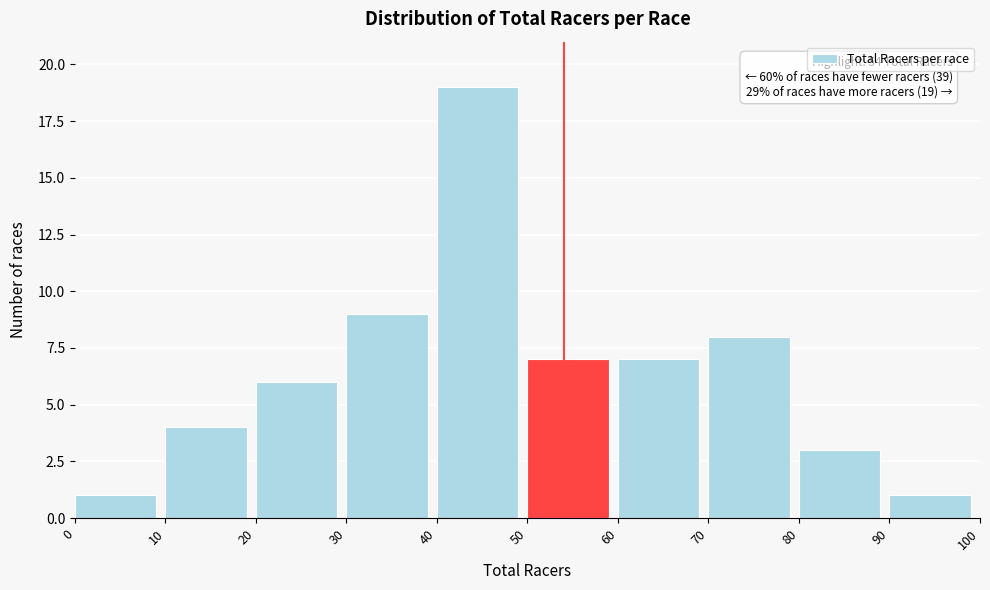

Over which range of the x-axis is the bar tallest?

40 to 50